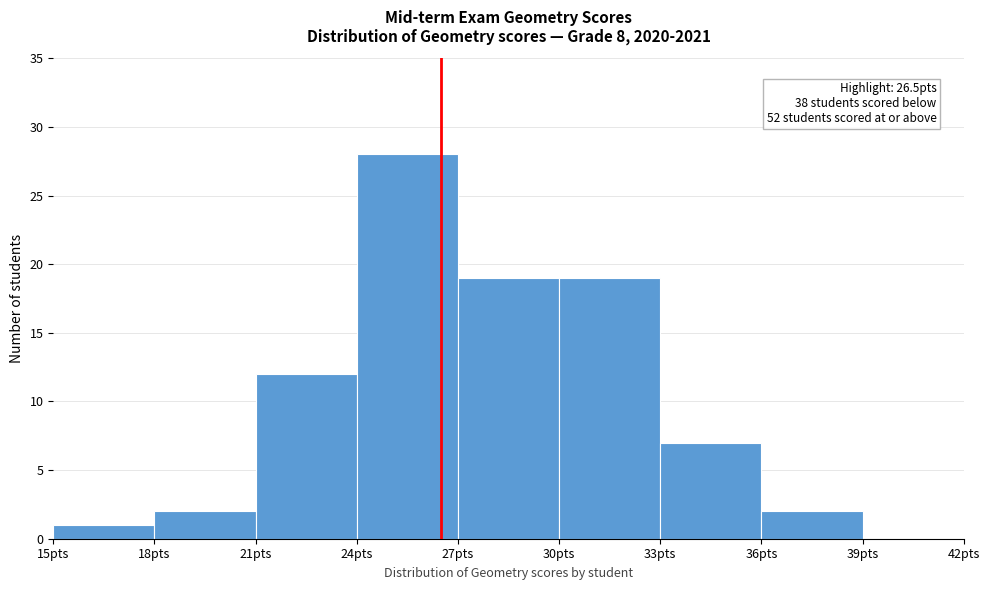

Over which range of the x-axis is the bar tallest?

24 to 27